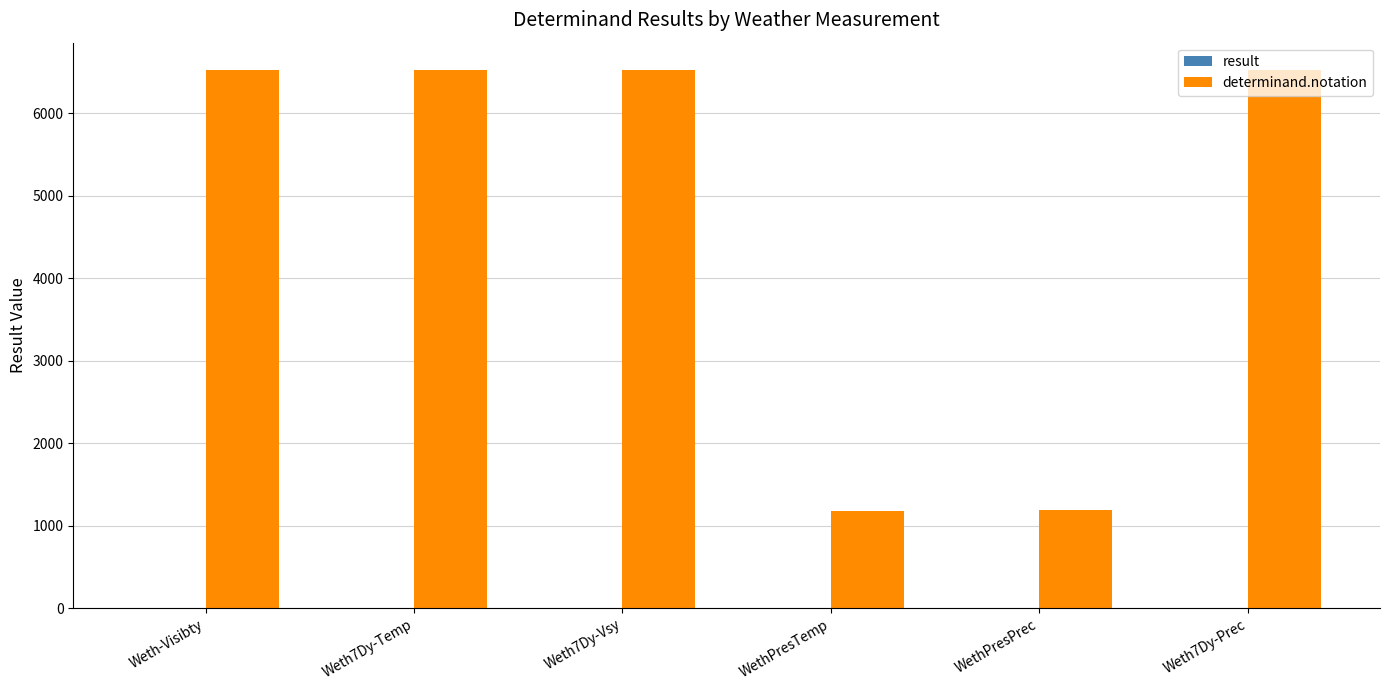

Between Weth-Visibty and WethPresTemp, which series saw the biggest shift?

determinand.notation